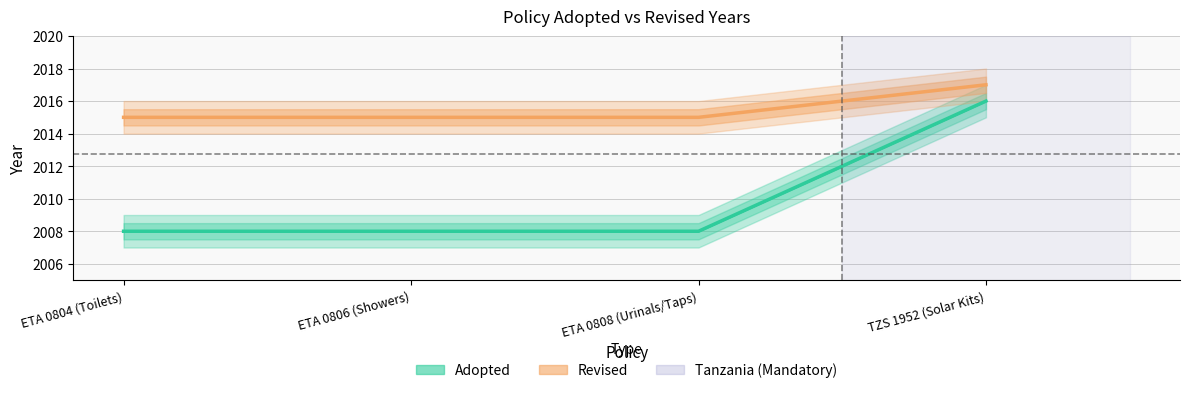

Reading right to left, extract all data points from this chart.

Adopted: 2016	2008	2008	2008
Revised: 2017	2015	2015	2015